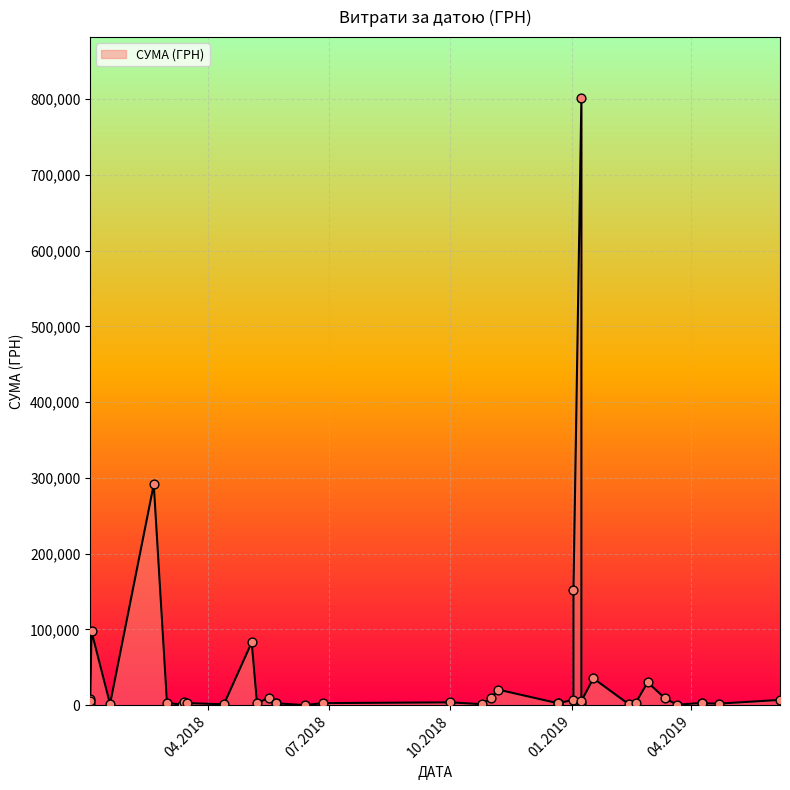

What is the change in value from 09.04.2019 to 03.01.2018?

+94335.0